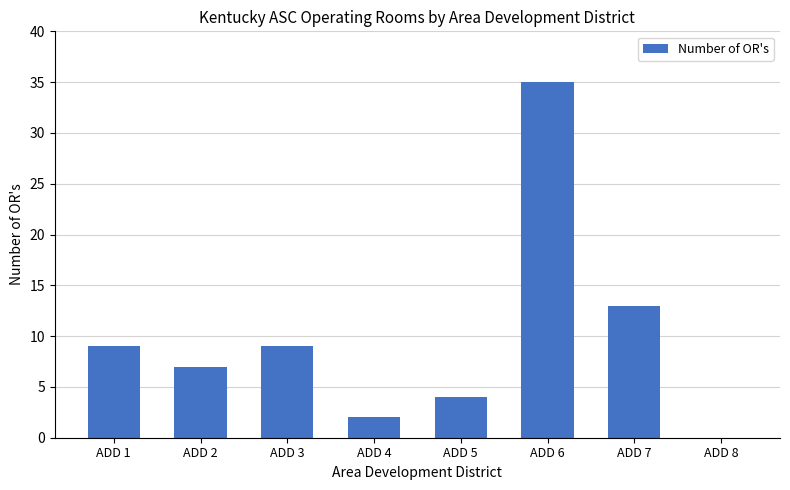

Reading right to left, extract all data points from this chart.

ADD 8=0	ADD 7=13	ADD 6=35	ADD 5=4	ADD 4=2	ADD 3=9	ADD 2=7	ADD 1=9